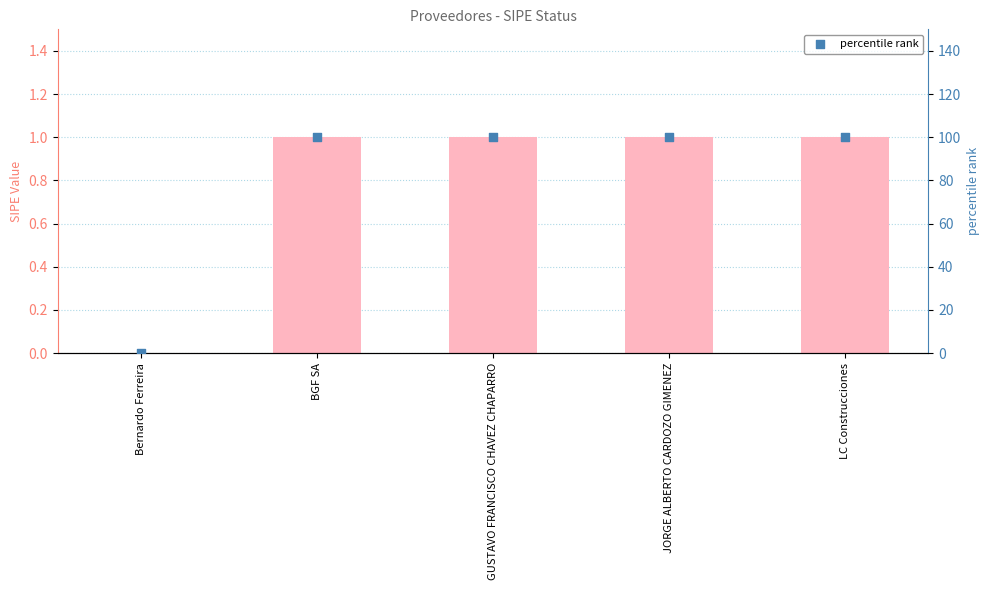

What is the change in value from Bernardo Ferreira to LC Construcciones?

+100